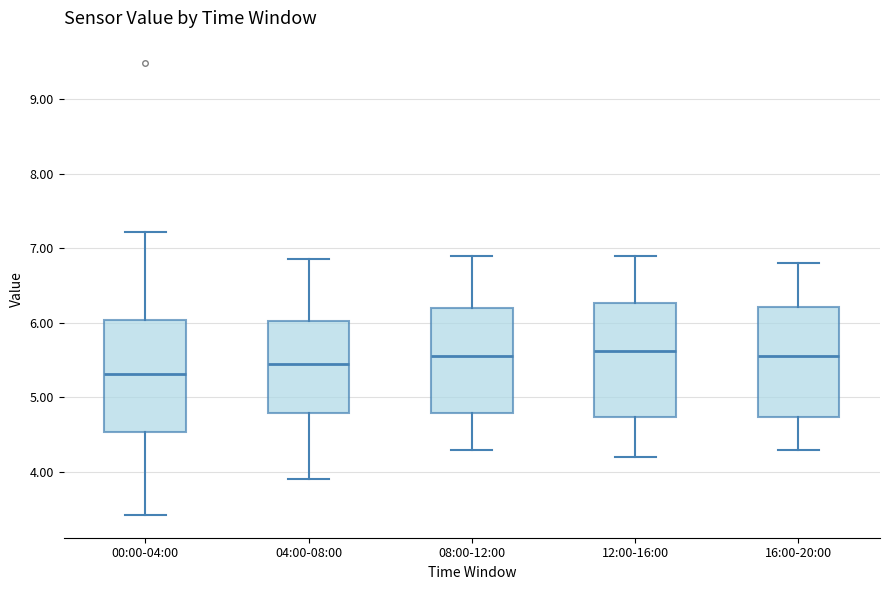

Which box has the lowest median line?

00:00-04:00